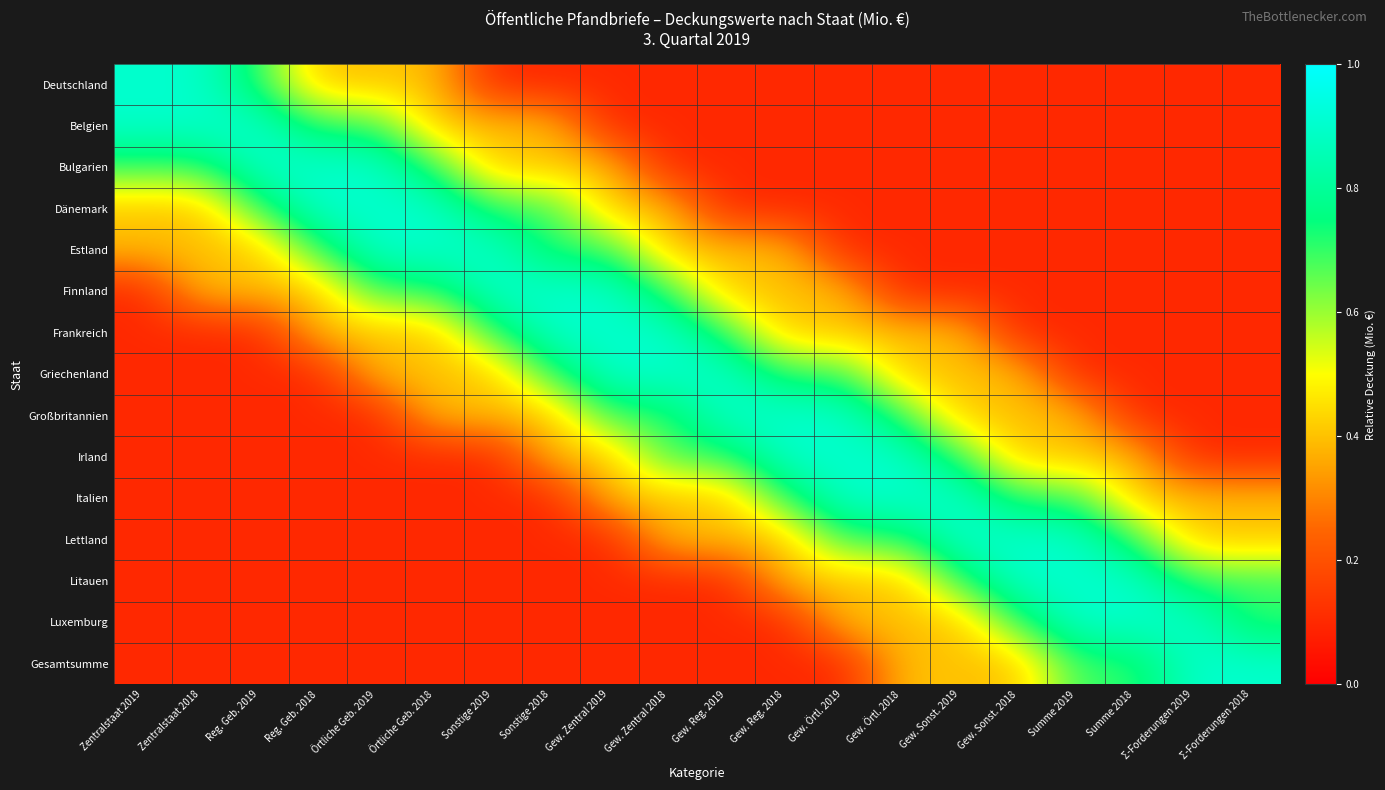

Reading left to right, transcribe all the data shown in this chart.

Deutschland: Zentralstaat 2019=0.9	Zentralstaat 2018=0.9	Reg. Geb. 2019=0.7	Reg. Geb. 2018=0.4	Örtliche Geb. 2019=0.4	Örtliche Geb. 2018=0.4	Sonstige 2019=0.1	Sonstige 2018=0.1	Gew. Zentral 2019=0.1	Gew. Zentral 2018=0.1	Gew. Reg. 2019=0.1	Gew. Reg. 2018=0.1	Gew. Örtl. 2019=0.1	Gew. Örtl. 2018=0.1	Gew. Sonst. 2019=0.1	Gew. Sonst. 2018=0.1	Summe 2019=0.1	Summe 2018=0.1	Σ-Forderungen 2019=0.1	Σ-Forderungen 2018=0.1
Belgien: Zentralstaat 2019=0.9	Zentralstaat 2018=0.9	Reg. Geb. 2019=0.9	Reg. Geb. 2018=0.7	Örtliche Geb. 2019=0.7	Örtliche Geb. 2018=0.4	Sonstige 2019=0.4	Sonstige 2018=0.4	Gew. Zentral 2019=0.1	Gew. Zentral 2018=0.1	Gew. Reg. 2019=0.1	Gew. Reg. 2018=0.1	Gew. Örtl. 2019=0.1	Gew. Örtl. 2018=0.1	Gew. Sonst. 2019=0.1	Gew. Sonst. 2018=0.1	Summe 2019=0.1	Summe 2018=0.1	Σ-Forderungen 2019=0.1	Σ-Forderungen 2018=0.1
Bulgarien: Zentralstaat 2019=0.7	Zentralstaat 2018=0.7	Reg. Geb. 2019=0.9	Reg. Geb. 2018=0.9	Örtliche Geb. 2019=0.9	Örtliche Geb. 2018=0.7	Sonstige 2019=0.4	Sonstige 2018=0.4	Gew. Zentral 2019=0.4	Gew. Zentral 2018=0.1	Gew. Reg. 2019=0.1	Gew. Reg. 2018=0.1	Gew. Örtl. 2019=0.1	Gew. Örtl. 2018=0.1	Gew. Sonst. 2019=0.1	Gew. Sonst. 2018=0.1	Summe 2019=0.1	Summe 2018=0.1	Σ-Forderungen 2019=0.1	Σ-Forderungen 2018=0.1
Dänemark: Zentralstaat 2019=0.4	Zentralstaat 2018=0.4	Reg. Geb. 2019=0.7	Reg. Geb. 2018=0.9	Örtliche Geb. 2019=0.9	Örtliche Geb. 2018=0.9	Sonstige 2019=0.7	Sonstige 2018=0.7	Gew. Zentral 2019=0.4	Gew. Zentral 2018=0.4	Gew. Reg. 2019=0.1	Gew. Reg. 2018=0.1	Gew. Örtl. 2019=0.1	Gew. Örtl. 2018=0.1	Gew. Sonst. 2019=0.1	Gew. Sonst. 2018=0.1	Summe 2019=0.1	Summe 2018=0.1	Σ-Forderungen 2019=0.1	Σ-Forderungen 2018=0.1
Estland: Zentralstaat 2019=0.4	Zentralstaat 2018=0.4	Reg. Geb. 2019=0.4	Reg. Geb. 2018=0.7	Örtliche Geb. 2019=0.9	Örtliche Geb. 2018=0.9	Sonstige 2019=0.9	Sonstige 2018=0.7	Gew. Zentral 2019=0.7	Gew. Zentral 2018=0.4	Gew. Reg. 2019=0.4	Gew. Reg. 2018=0.4	Gew. Örtl. 2019=0.1	Gew. Örtl. 2018=0.1	Gew. Sonst. 2019=0.1	Gew. Sonst. 2018=0.1	Summe 2019=0.1	Summe 2018=0.1	Σ-Forderungen 2019=0.1	Σ-Forderungen 2018=0.1
Finnland: Zentralstaat 2019=0.1	Zentralstaat 2018=0.4	Reg. Geb. 2019=0.4	Reg. Geb. 2018=0.4	Örtliche Geb. 2019=0.7	Örtliche Geb. 2018=0.7	Sonstige 2019=0.9	Sonstige 2018=0.9	Gew. Zentral 2019=0.9	Gew. Zentral 2018=0.7	Gew. Reg. 2019=0.4	Gew. Reg. 2018=0.4	Gew. Örtl. 2019=0.4	Gew. Örtl. 2018=0.1	Gew. Sonst. 2019=0.1	Gew. Sonst. 2018=0.1	Summe 2019=0.1	Summe 2018=0.1	Σ-Forderungen 2019=0.1	Σ-Forderungen 2018=0.1
Frankreich: Zentralstaat 2019=0.1	Zentralstaat 2018=0.1	Reg. Geb. 2019=0.1	Reg. Geb. 2018=0.4	Örtliche Geb. 2019=0.4	Örtliche Geb. 2018=0.4	Sonstige 2019=0.7	Sonstige 2018=0.9	Gew. Zentral 2019=0.9	Gew. Zentral 2018=0.9	Gew. Reg. 2019=0.7	Gew. Reg. 2018=0.4	Gew. Örtl. 2019=0.4	Gew. Örtl. 2018=0.4	Gew. Sonst. 2019=0.4	Gew. Sonst. 2018=0.1	Summe 2019=0.1	Summe 2018=0.1	Σ-Forderungen 2019=0.1	Σ-Forderungen 2018=0.1
Griechenland: Zentralstaat 2019=0.1	Zentralstaat 2018=0.1	Reg. Geb. 2019=0.1	Reg. Geb. 2018=0.1	Örtliche Geb. 2019=0.4	Örtliche Geb. 2018=0.4	Sonstige 2019=0.4	Sonstige 2018=0.7	Gew. Zentral 2019=0.9	Gew. Zentral 2018=0.9	Gew. Reg. 2019=0.9	Gew. Reg. 2018=0.7	Gew. Örtl. 2019=0.7	Gew. Örtl. 2018=0.4	Gew. Sonst. 2019=0.4	Gew. Sonst. 2018=0.4	Summe 2019=0.1	Summe 2018=0.1	Σ-Forderungen 2019=0.1	Σ-Forderungen 2018=0.1
Großbritannien: Zentralstaat 2019=0.1	Zentralstaat 2018=0.1	Reg. Geb. 2019=0.1	Reg. Geb. 2018=0.1	Örtliche Geb. 2019=0.1	Örtliche Geb. 2018=0.4	Sonstige 2019=0.4	Sonstige 2018=0.4	Gew. Zentral 2019=0.7	Gew. Zentral 2018=0.7	Gew. Reg. 2019=0.9	Gew. Reg. 2018=0.9	Gew. Örtl. 2019=0.9	Gew. Örtl. 2018=0.7	Gew. Sonst. 2019=0.4	Gew. Sonst. 2018=0.4	Summe 2019=0.4	Summe 2018=0.1	Σ-Forderungen 2019=0.1	Σ-Forderungen 2018=0.1
Irland: Zentralstaat 2019=0.1	Zentralstaat 2018=0.1	Reg. Geb. 2019=0.1	Reg. Geb. 2018=0.1	Örtliche Geb. 2019=0.1	Örtliche Geb. 2018=0.1	Sonstige 2019=0.1	Sonstige 2018=0.4	Gew. Zentral 2019=0.4	Gew. Zentral 2018=0.7	Gew. Reg. 2019=0.7	Gew. Reg. 2018=0.9	Gew. Örtl. 2019=0.9	Gew. Örtl. 2018=0.9	Gew. Sonst. 2019=0.7	Gew. Sonst. 2018=0.4	Summe 2019=0.4	Summe 2018=0.4	Σ-Forderungen 2019=0.1	Σ-Forderungen 2018=0.1
Italien: Zentralstaat 2019=0.1	Zentralstaat 2018=0.1	Reg. Geb. 2019=0.1	Reg. Geb. 2018=0.1	Örtliche Geb. 2019=0.1	Örtliche Geb. 2018=0.1	Sonstige 2019=0.1	Sonstige 2018=0.1	Gew. Zentral 2019=0.4	Gew. Zentral 2018=0.4	Gew. Reg. 2019=0.4	Gew. Reg. 2018=0.7	Gew. Örtl. 2019=0.9	Gew. Örtl. 2018=0.9	Gew. Sonst. 2019=0.9	Gew. Sonst. 2018=0.7	Summe 2019=0.7	Summe 2018=0.4	Σ-Forderungen 2019=0.4	Σ-Forderungen 2018=0.4
Lettland: Zentralstaat 2019=0.1	Zentralstaat 2018=0.1	Reg. Geb. 2019=0.1	Reg. Geb. 2018=0.1	Örtliche Geb. 2019=0.1	Örtliche Geb. 2018=0.1	Sonstige 2019=0.1	Sonstige 2018=0.1	Gew. Zentral 2019=0.1	Gew. Zentral 2018=0.4	Gew. Reg. 2019=0.4	Gew. Reg. 2018=0.4	Gew. Örtl. 2019=0.7	Gew. Örtl. 2018=0.7	Gew. Sonst. 2019=0.9	Gew. Sonst. 2018=0.9	Summe 2019=0.9	Summe 2018=0.7	Σ-Forderungen 2019=0.4	Σ-Forderungen 2018=0.4
Litauen: Zentralstaat 2019=0.1	Zentralstaat 2018=0.1	Reg. Geb. 2019=0.1	Reg. Geb. 2018=0.1	Örtliche Geb. 2019=0.1	Örtliche Geb. 2018=0.1	Sonstige 2019=0.1	Sonstige 2018=0.1	Gew. Zentral 2019=0.1	Gew. Zentral 2018=0.1	Gew. Reg. 2019=0.1	Gew. Reg. 2018=0.4	Gew. Örtl. 2019=0.4	Gew. Örtl. 2018=0.4	Gew. Sonst. 2019=0.7	Gew. Sonst. 2018=0.9	Summe 2019=0.9	Summe 2018=0.9	Σ-Forderungen 2019=0.7	Σ-Forderungen 2018=0.7
Luxemburg: Zentralstaat 2019=0.1	Zentralstaat 2018=0.1	Reg. Geb. 2019=0.1	Reg. Geb. 2018=0.1	Örtliche Geb. 2019=0.1	Örtliche Geb. 2018=0.1	Sonstige 2019=0.1	Sonstige 2018=0.1	Gew. Zentral 2019=0.1	Gew. Zentral 2018=0.1	Gew. Reg. 2019=0.1	Gew. Reg. 2018=0.1	Gew. Örtl. 2019=0.4	Gew. Örtl. 2018=0.4	Gew. Sonst. 2019=0.4	Gew. Sonst. 2018=0.7	Summe 2019=0.9	Summe 2018=0.9	Σ-Forderungen 2019=0.9	Σ-Forderungen 2018=0.7
Gesamtsumme: Zentralstaat 2019=0.1	Zentralstaat 2018=0.1	Reg. Geb. 2019=0.1	Reg. Geb. 2018=0.1	Örtliche Geb. 2019=0.1	Örtliche Geb. 2018=0.1	Sonstige 2019=0.1	Sonstige 2018=0.1	Gew. Zentral 2019=0.1	Gew. Zentral 2018=0.1	Gew. Reg. 2019=0.1	Gew. Reg. 2018=0.1	Gew. Örtl. 2019=0.1	Gew. Örtl. 2018=0.4	Gew. Sonst. 2019=0.4	Gew. Sonst. 2018=0.4	Summe 2019=0.7	Summe 2018=0.7	Σ-Forderungen 2019=0.9	Σ-Forderungen 2018=0.9